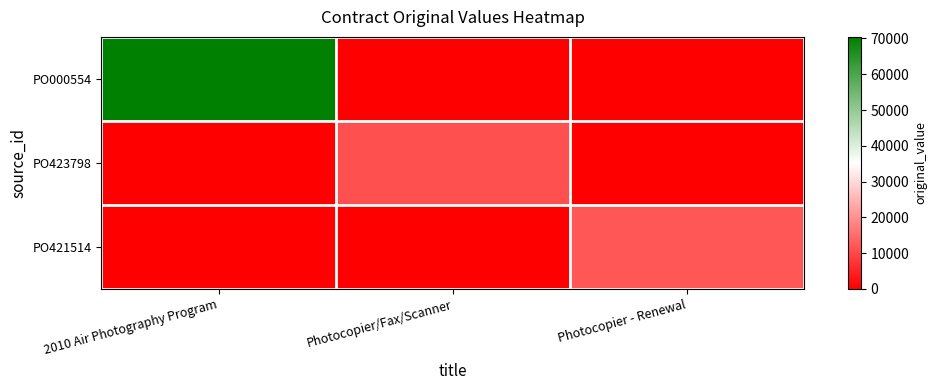

Which series has the widest spread of values?

PO000554